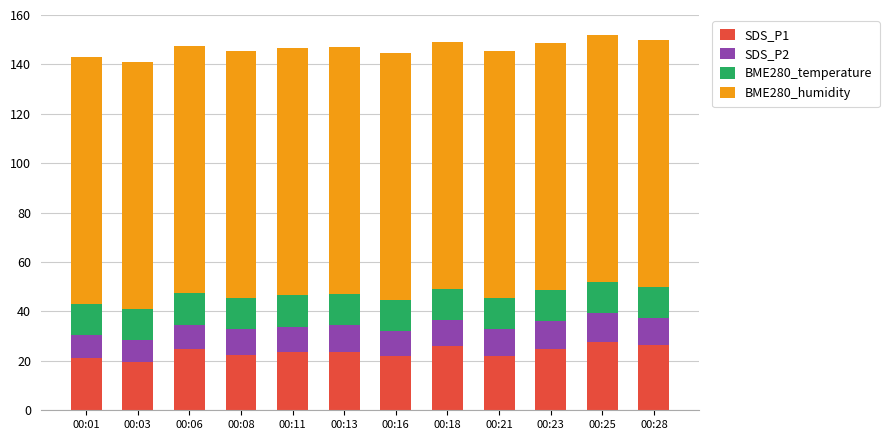

What is the sum of all SDS_P1 values?

283.3